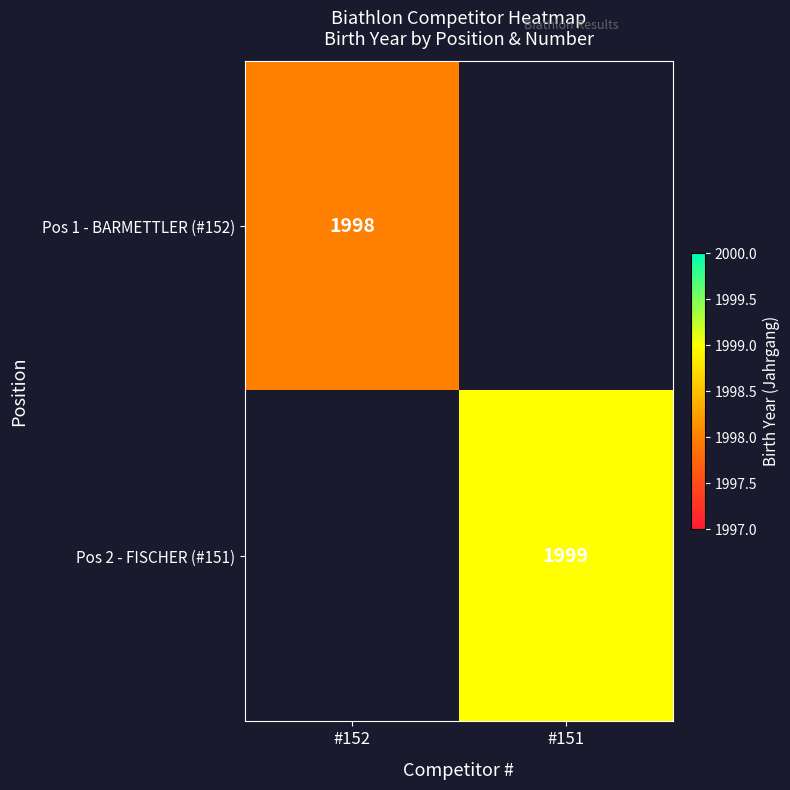

The Pos 2 - FISCHER (#151) series shows 1258 at #151. True or false?

False